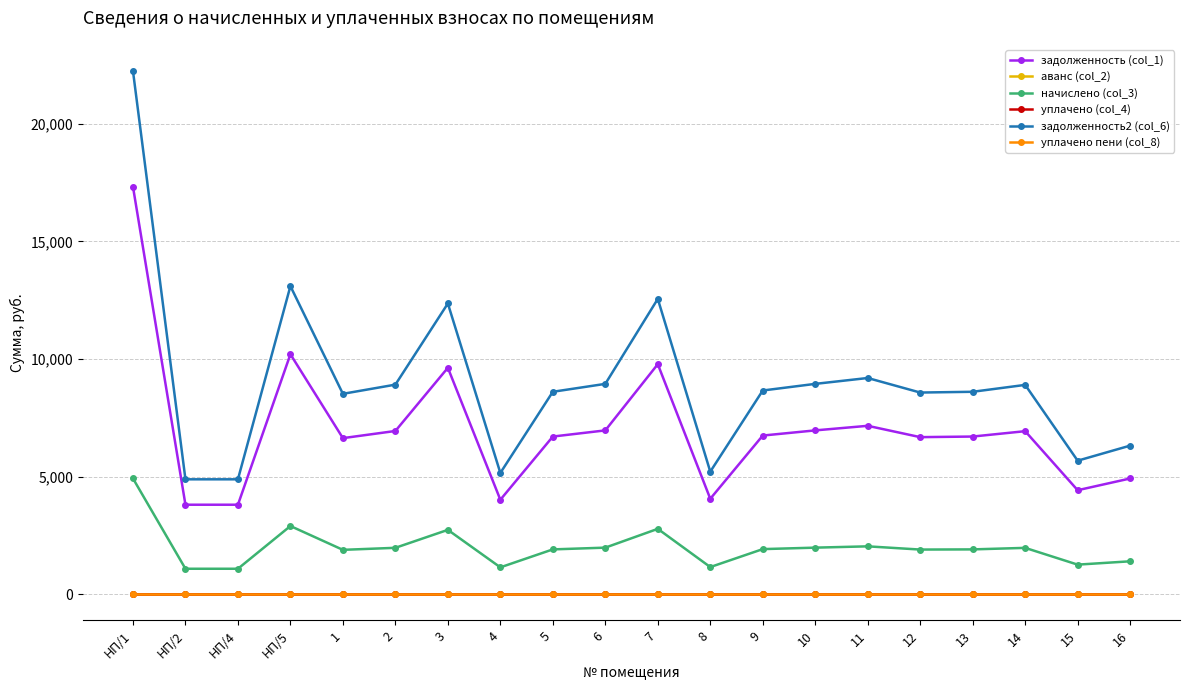

How many lines are shown in the chart?

6